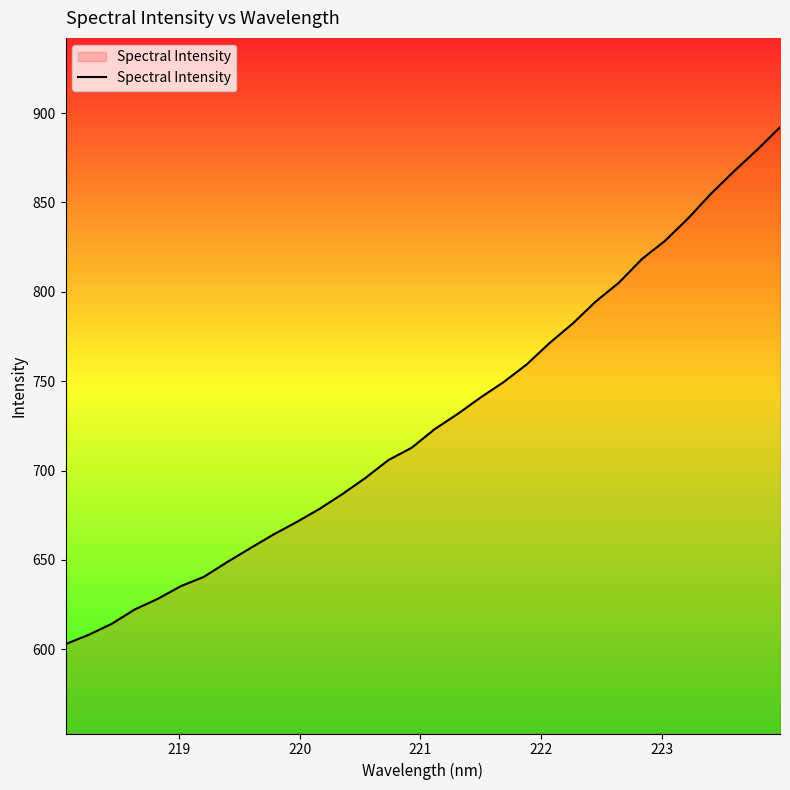

What is the greatest value displayed?

892.0